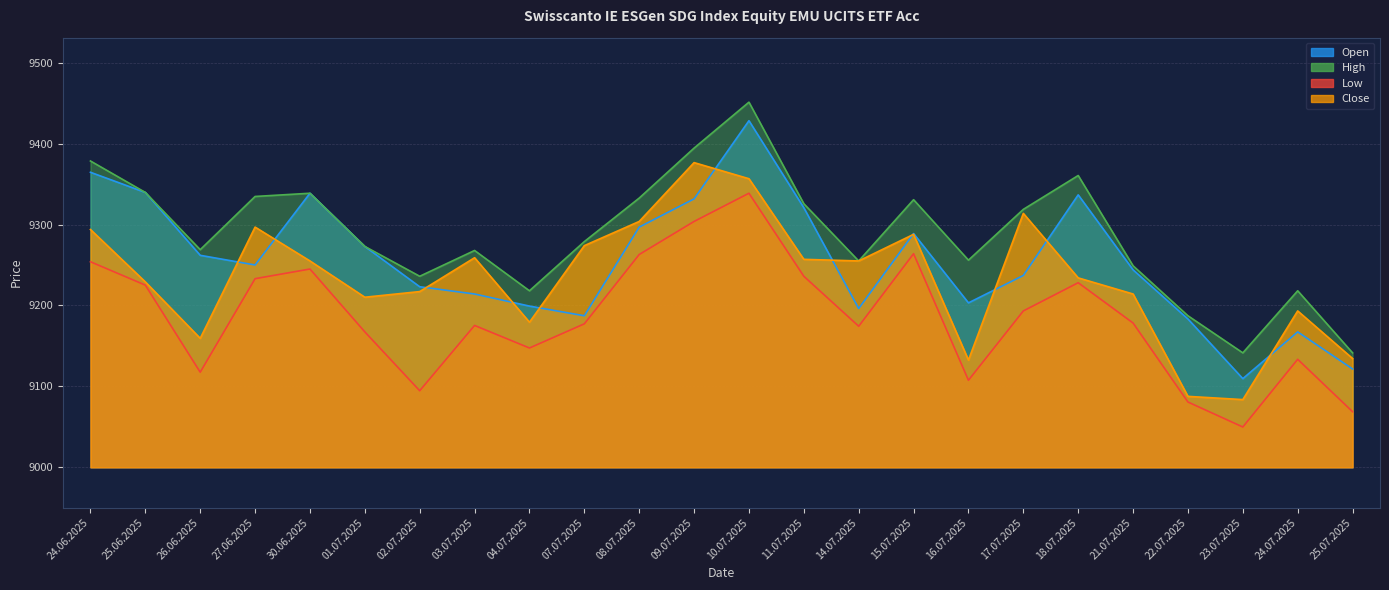

At which category does Open reach its first local valley?

27.06.2025